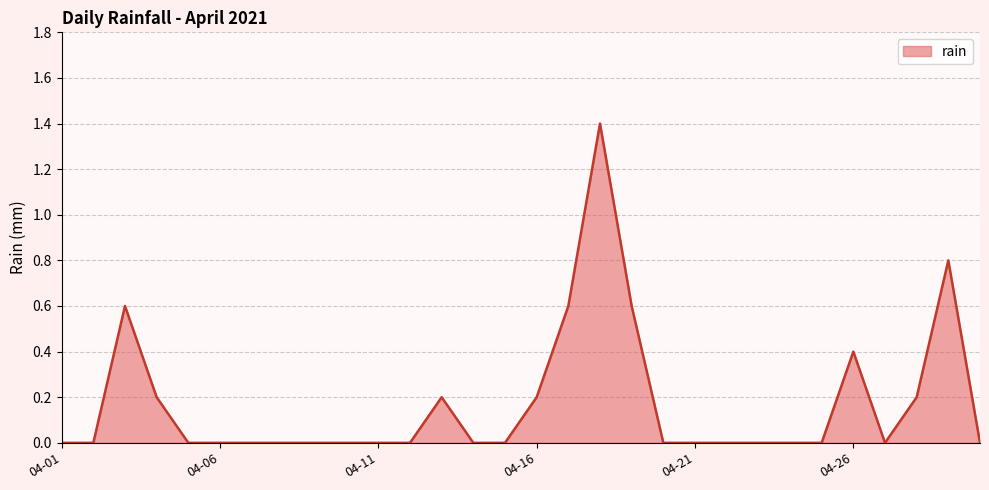

How many categories are shown in the chart?

30